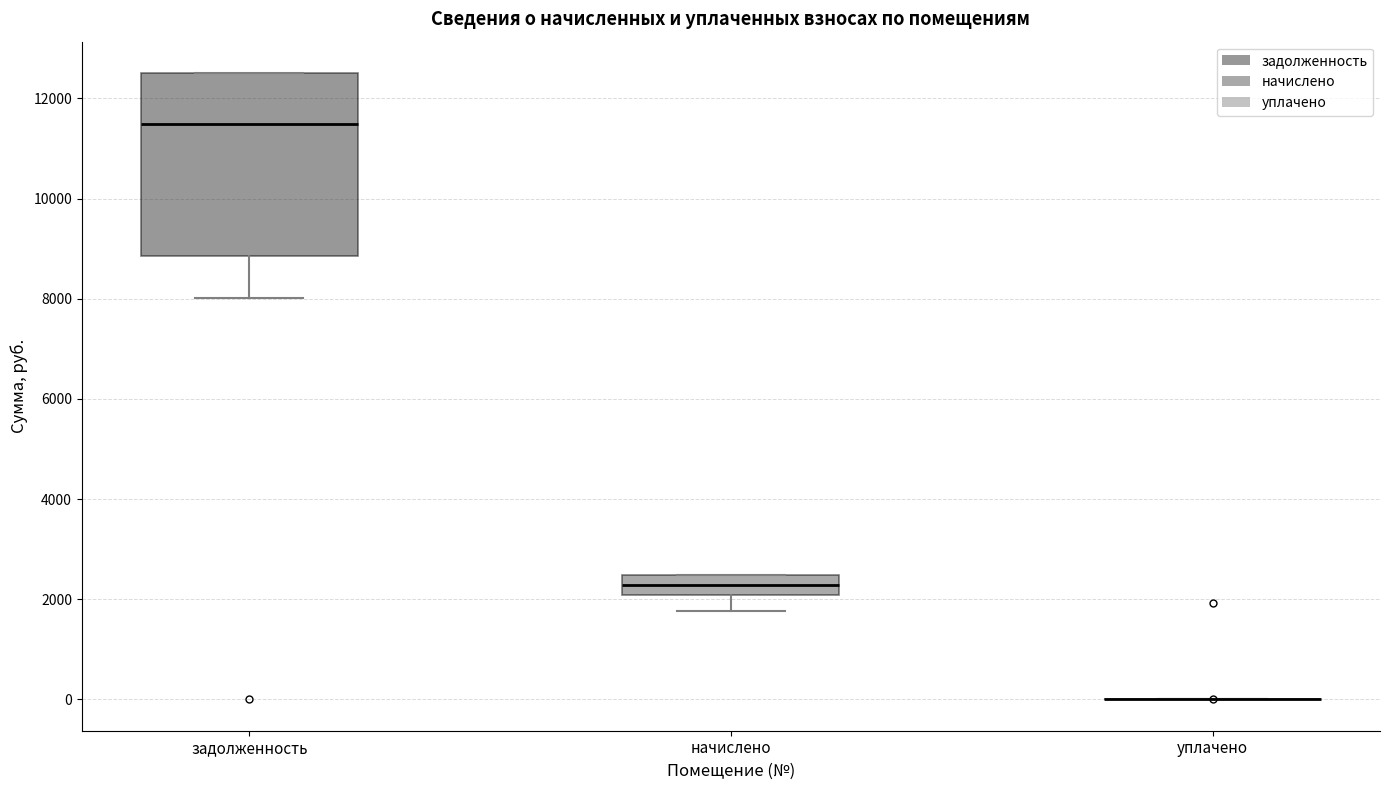

Reading left to right, transcribe this box plot: for each box, give where its median line is, the range the box spans, and where its two whiskers end, as read against the y-axis. The values are not printed on the chart, so give them approximately, as read against the axis.

задолженность: median 11400, box 8800 to 12600, whiskers 8000 to 12600
начислено: median 2200, box 2000 to 2400, whiskers 1800 to 2400
уплачено: box collapsed to a line at 0, whiskers 0 to 0